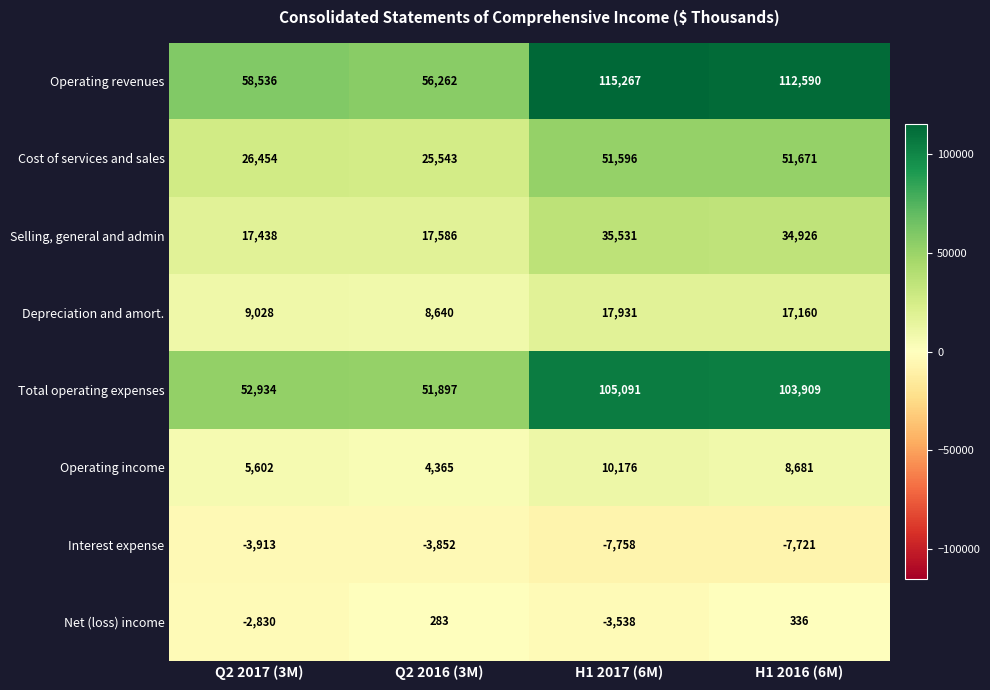

At which category does the chart reach its minimum across all series?

H1 2017 (6M)